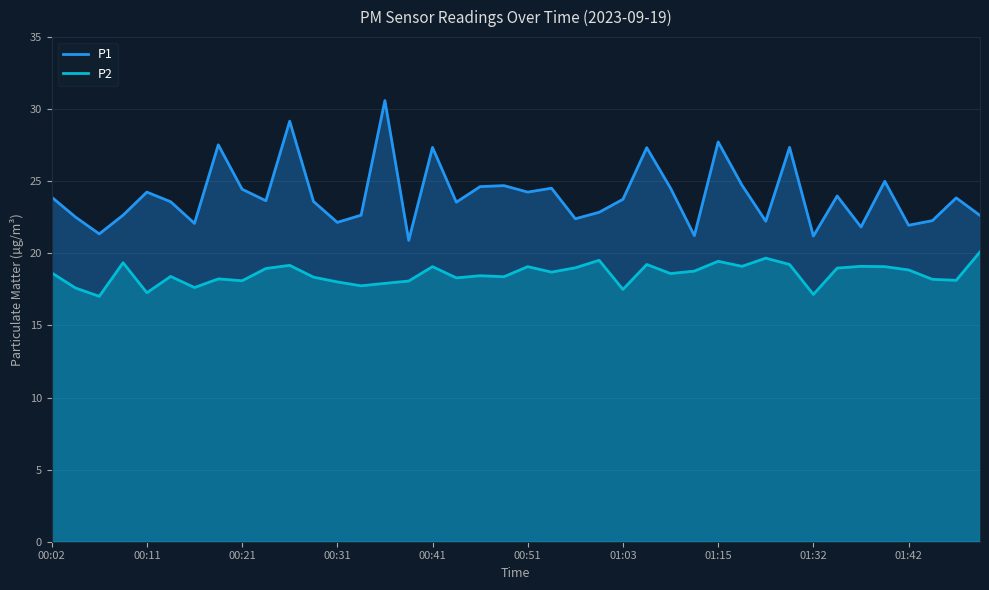

True or false: P1 and P2 cross at least once.

False